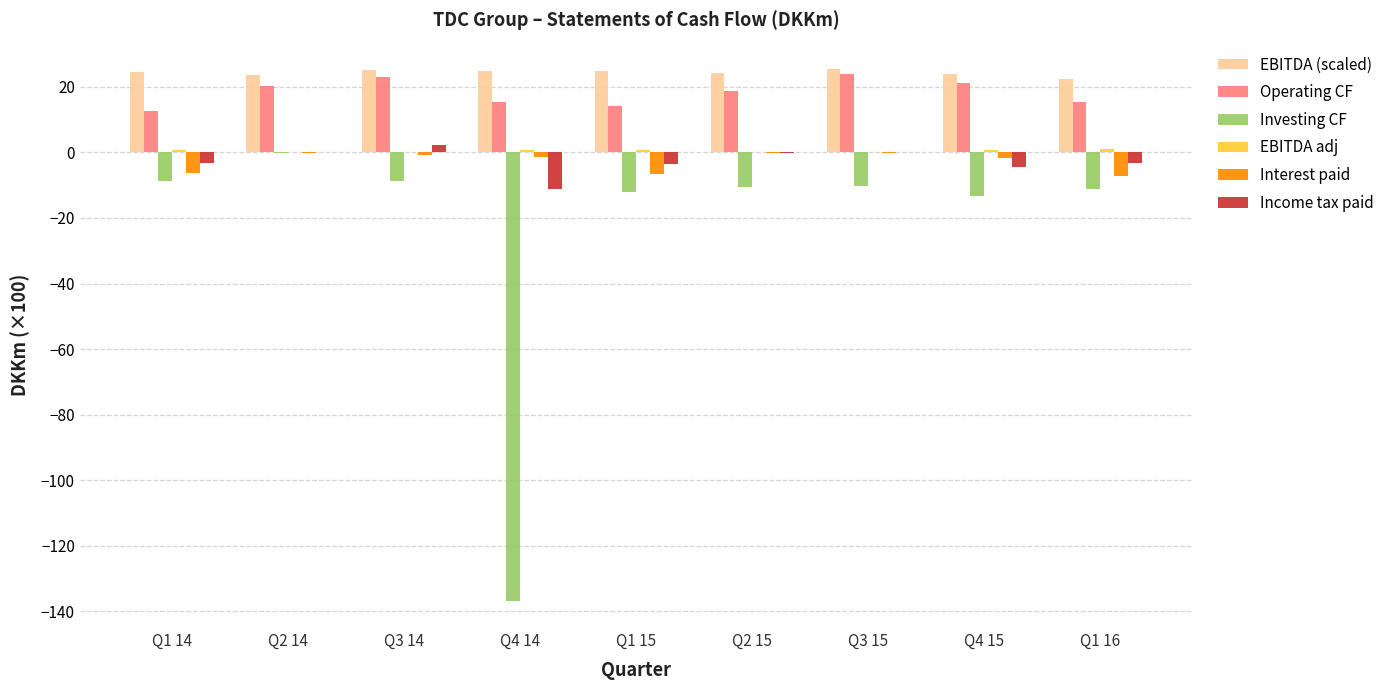

How many groups of bars are there?

9